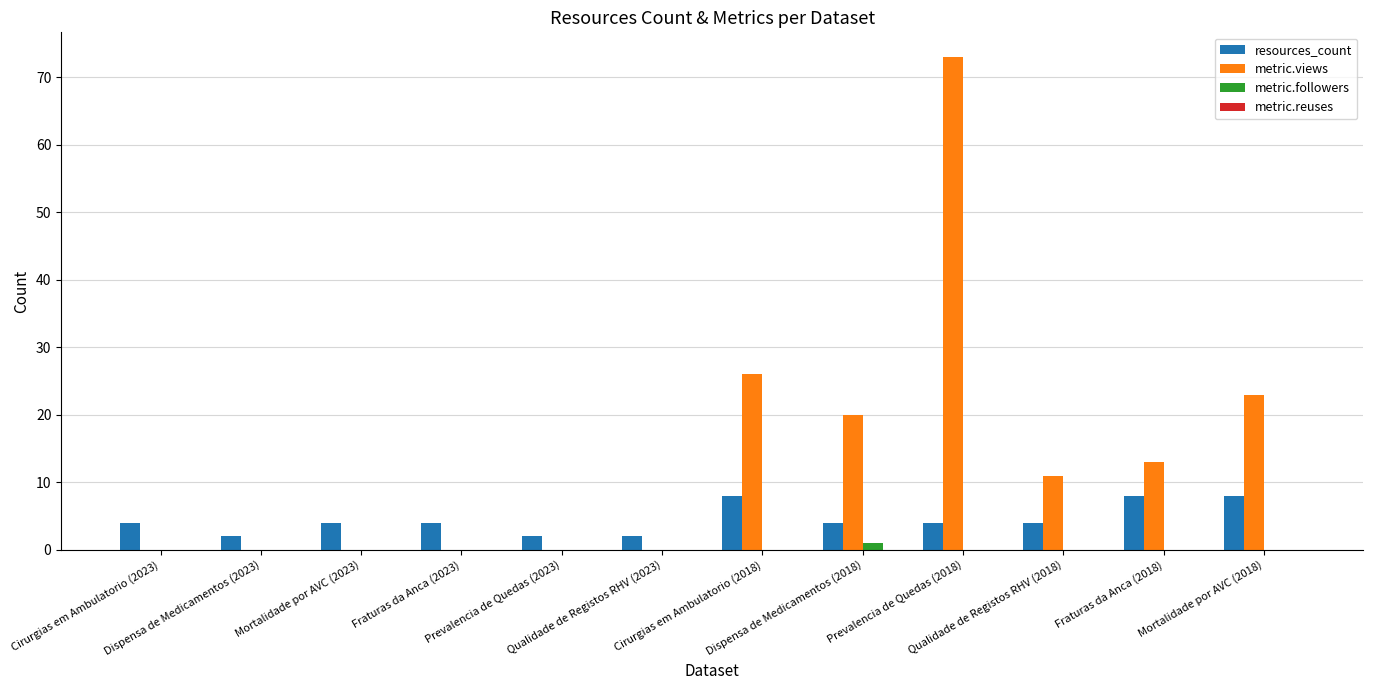

The metric.views series shows 0 at Cirurgias em Ambulatorio (2023). True or false?

True